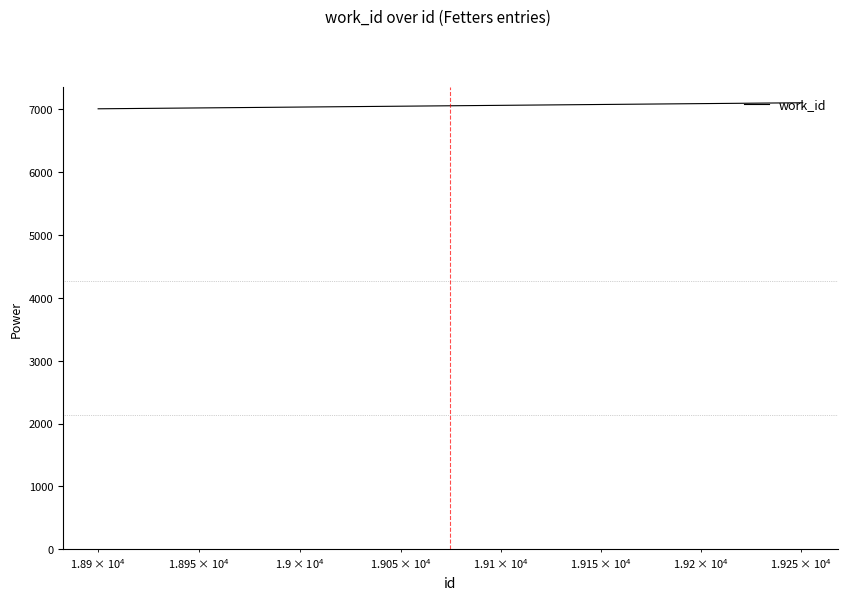

What is the maximum value shown in the chart?

7106